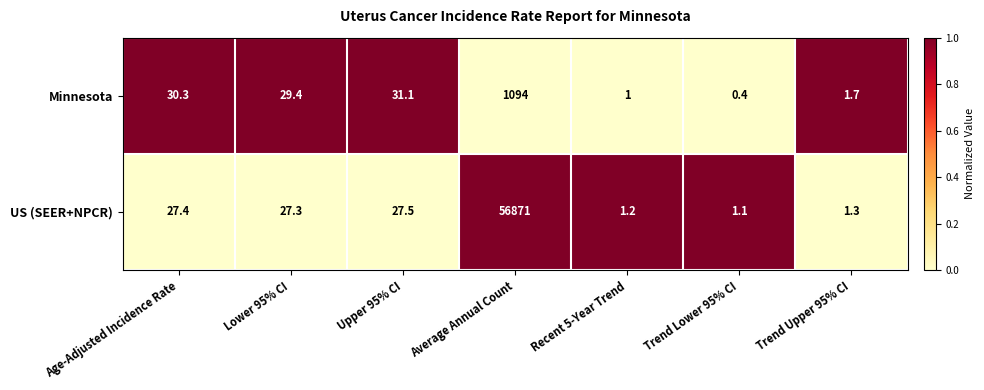

True or false: Minnesota has a value of 0.4 at Trend Lower 95% CI.

True